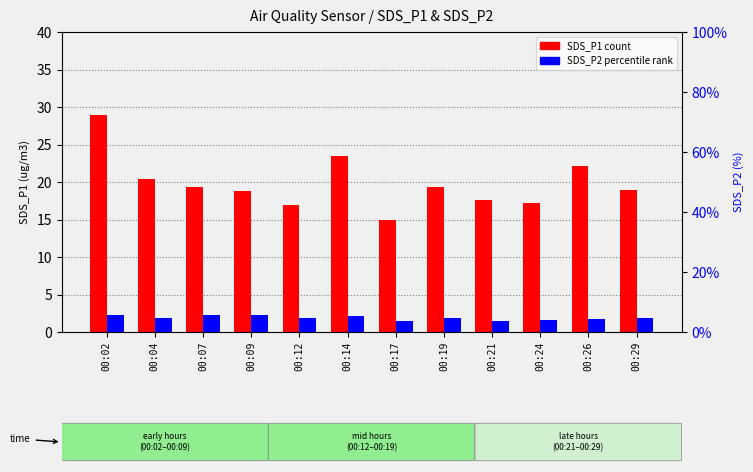

The SDS_P2 (percentile) series shows 3.9 at 00:24. True or false?

True